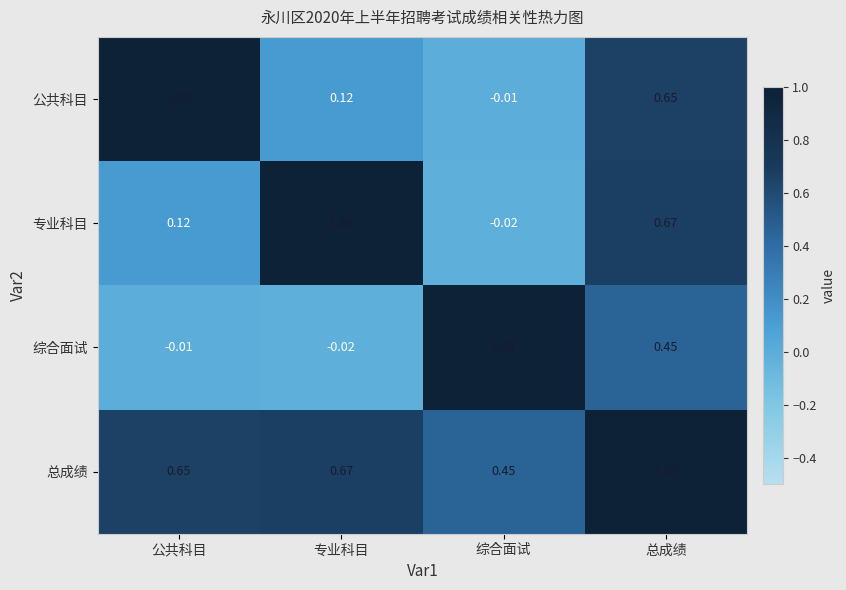

Which series changed the most between 公共科目 and 总成绩?

专业科目